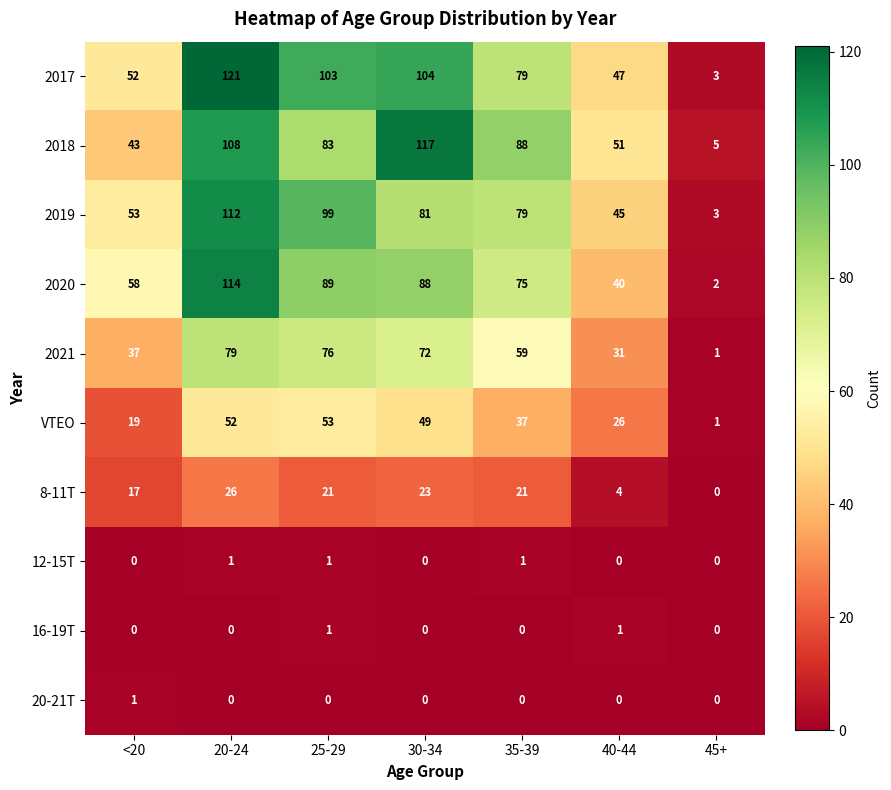

What is the average value of the 2020 series?

67